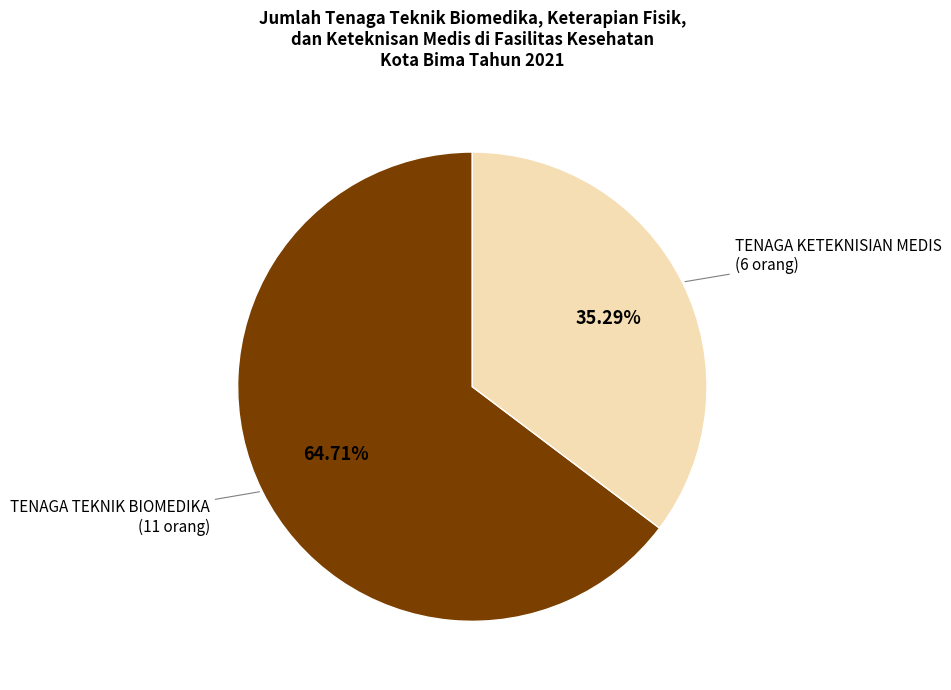

To the nearest percent, what is the difference between the largest and smallest slice percentages?

29%